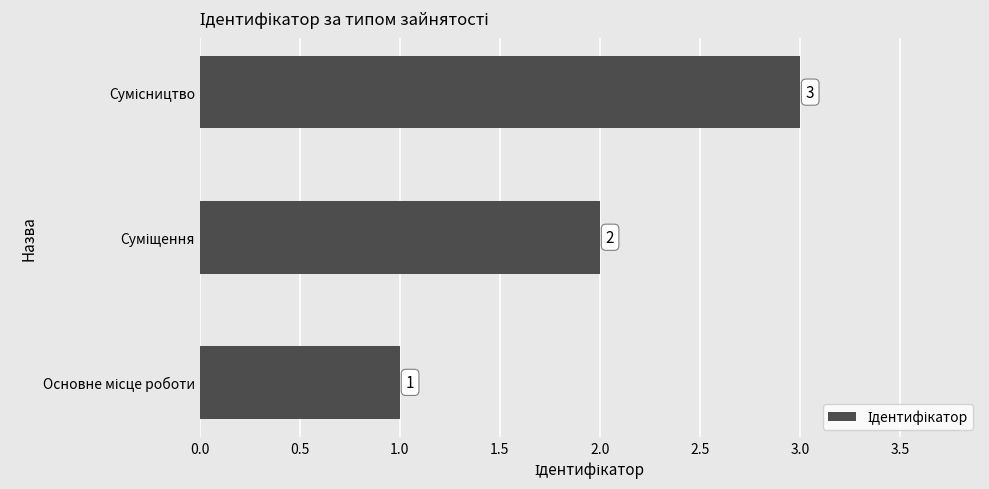

Count the values in the range 1 to 3.

3